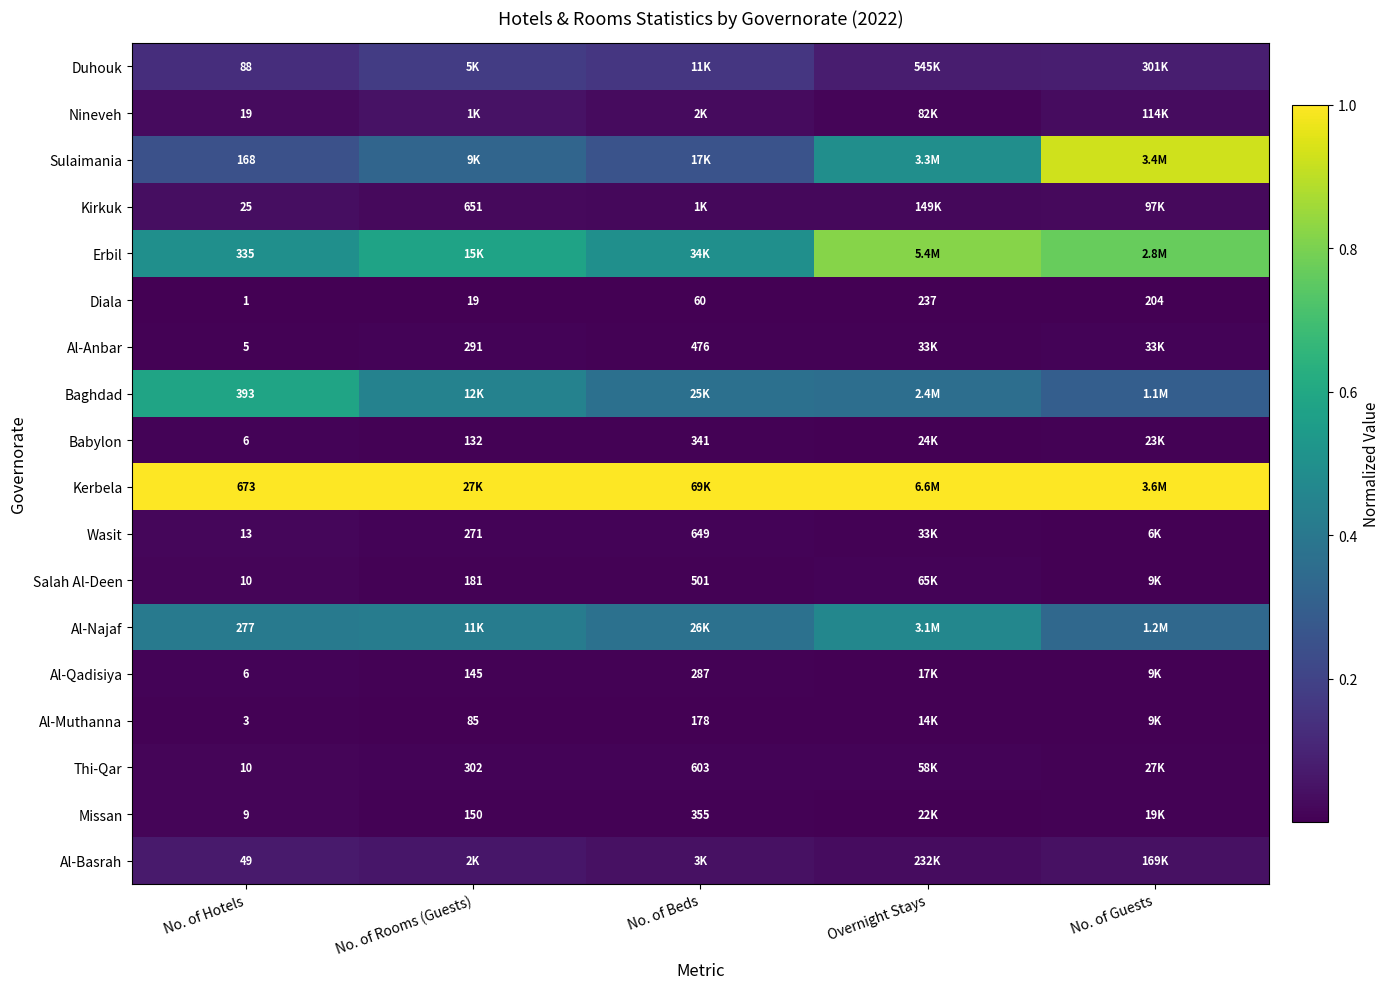

Rank the categories by Diala value from highest to lowest.

Overnight Stays, No. of Guests, No. of Beds, No. of Rooms (Guests), No. of Hotels